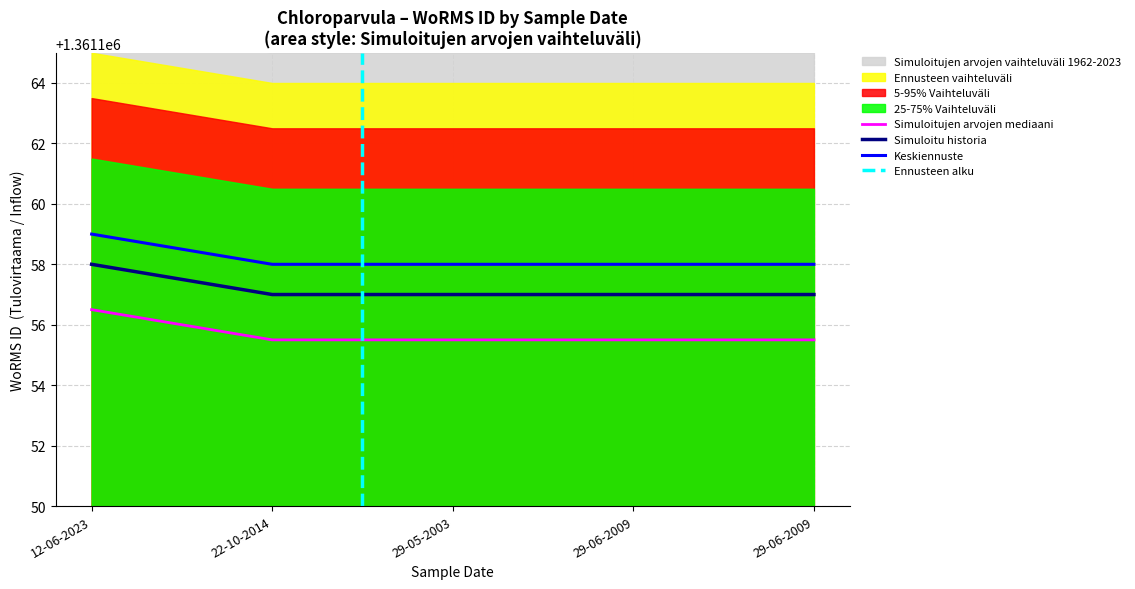

The 25-75% Vaihteluväli (high) series shows 2245483.0 at 22-10-2014. True or false?

False